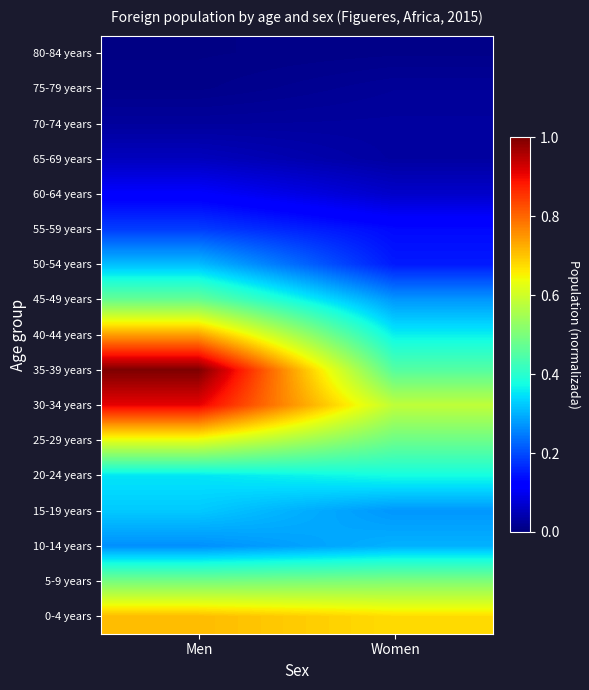

Rank the series at Women from lowest to highest value.

80-84 years, 75-79 years, 70-74 years, 65-69 years, 60-64 years, 55-59 years, 50-54 years, 15-19 years, 45-49 years, 10-14 years, 40-44 years, 20-24 years, 35-39 years, 25-29 years, 5-9 years, 30-34 years, 0-4 years